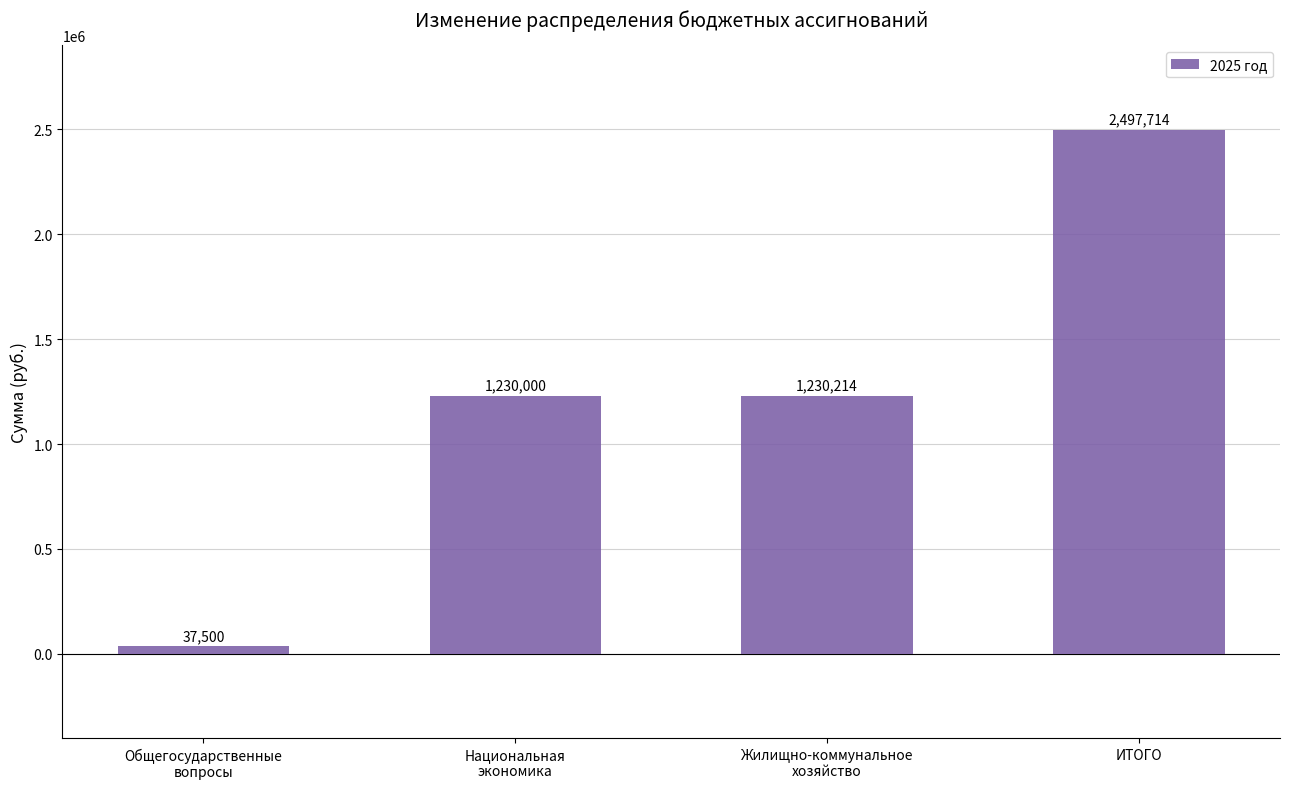

List the labels in order of value, smallest first.

Общегосударственные
вопросы, Национальная
экономика, Жилищно-коммунальное
хозяйство, ИТОГО